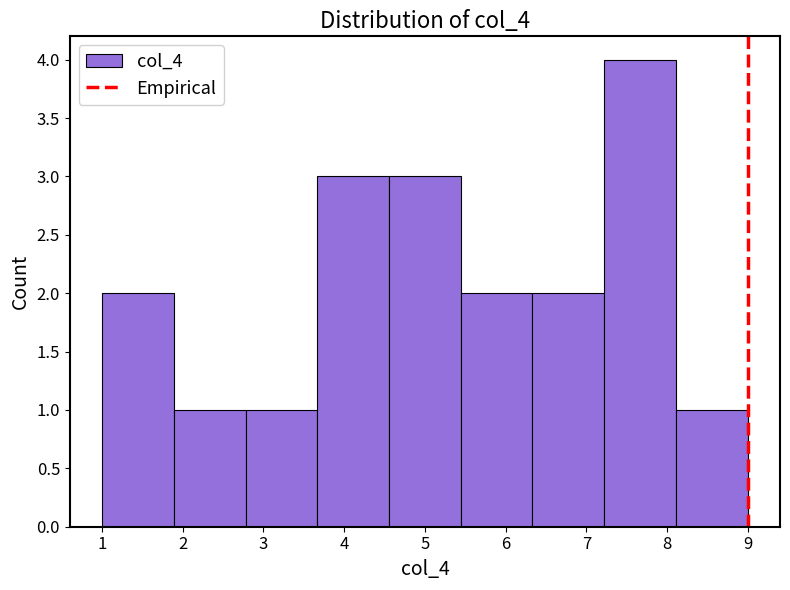

Over which range of the x-axis is the bar tallest?

7.2 to 8.1